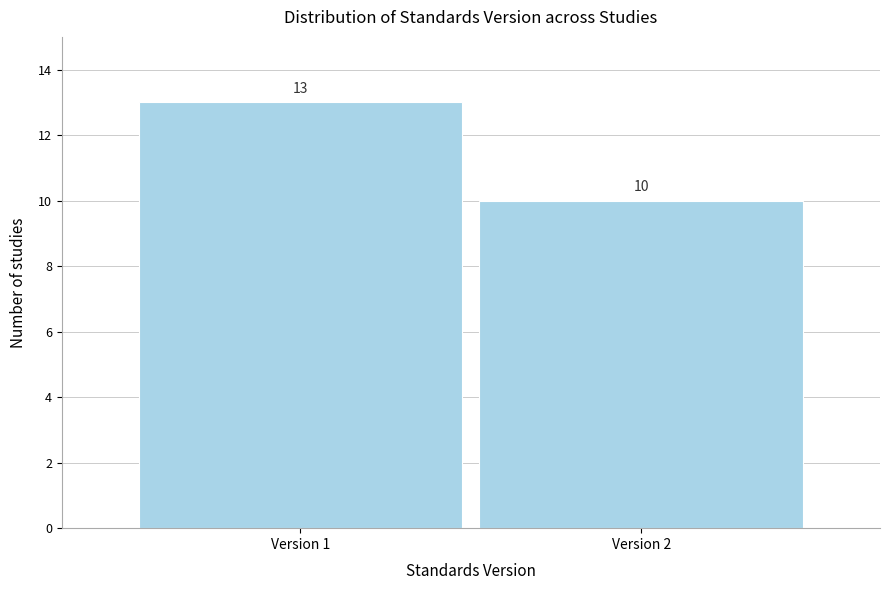

Reading left to right, extract all data points from this chart.

13	10